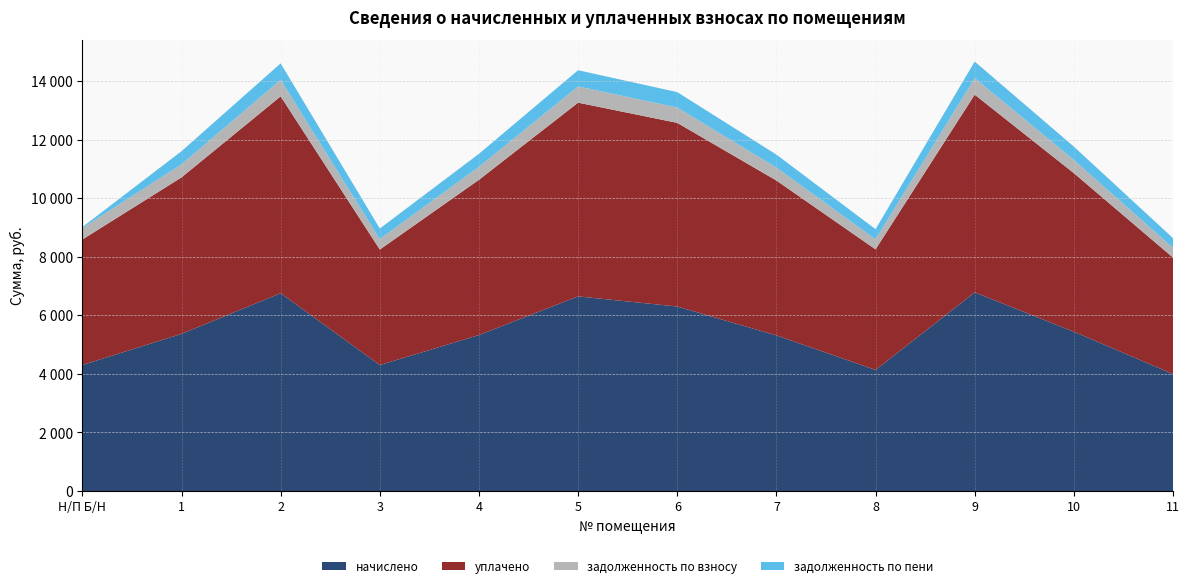

Reading right to left, transcribe all the data shown in this chart.

начислено: 3997.2	5443.4	6787.2	4138.4	5317.1	6304.4	6650.6	5329.6	4304.6	6758.8	5370.6	4306.9
уплачено: 3978.7	5417.1	6754.4	4118.4	5291.4	6274.0	6618.5	5303.8	3945.9	6726.1	5344.7	4286.1
задолженность по взносу: 332.6	453.6	565.6	344.9	443.1	525.4	554.2	444.1	358.7	563.2	447.6	392.6
задолженность по пени: 332.3	453.6	565.6	344.9	443.1	525.4	554.2	444.1	358.7	563.2	447.6	33.7